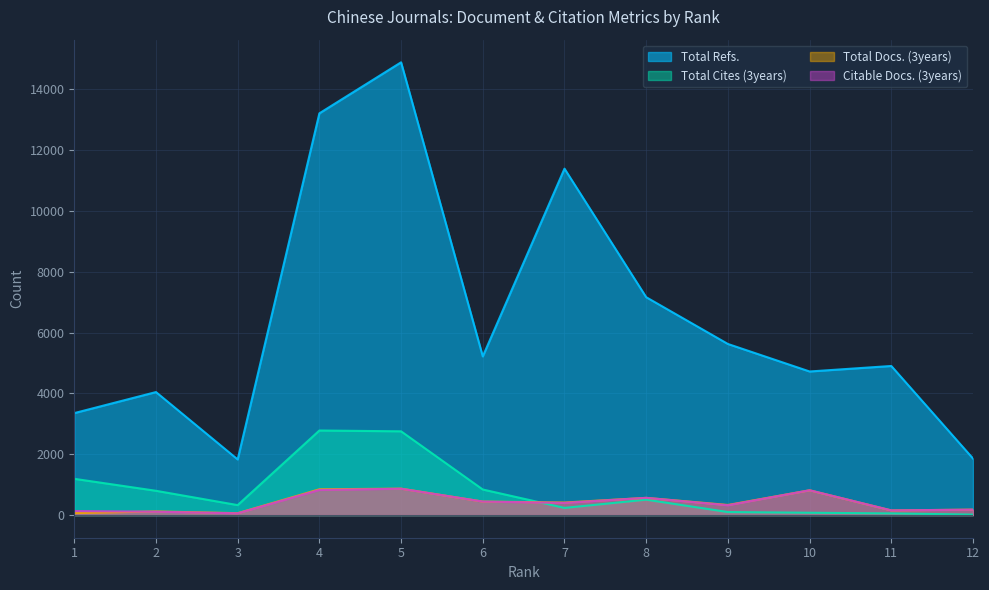

What is the value of the Total Docs. (3years) point at the 7th from the left?

413